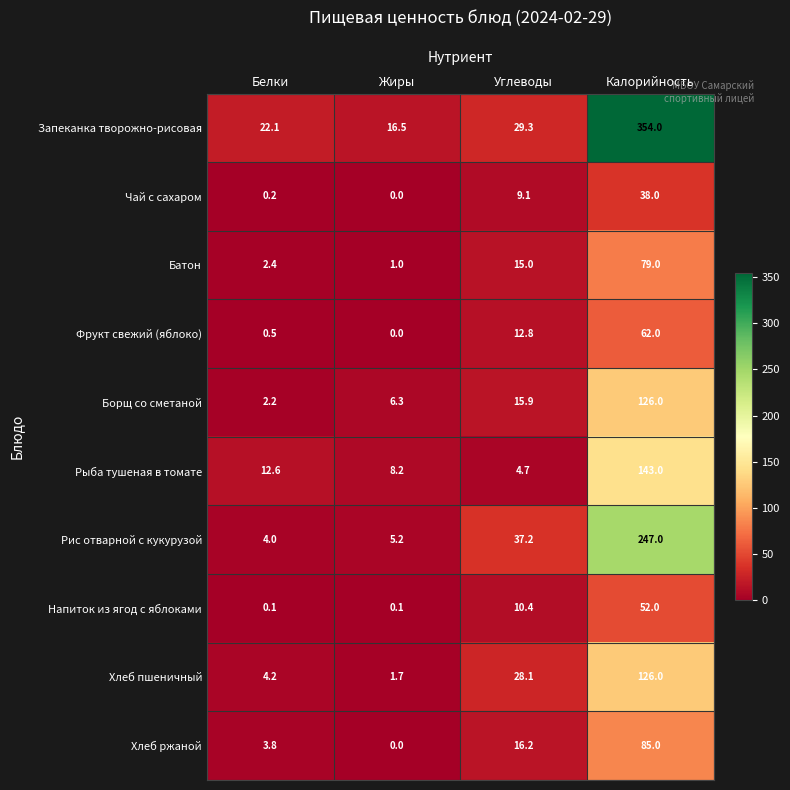

List the labels in order of Хлеб пшеничный value, largest first.

Калорийность, Углеводы, Белки, Жиры